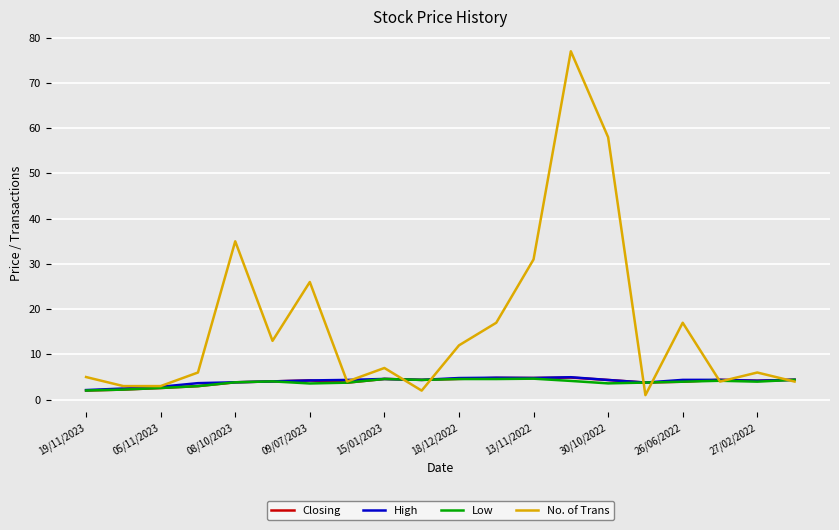

What is the highest value of the Closing series?

4.9